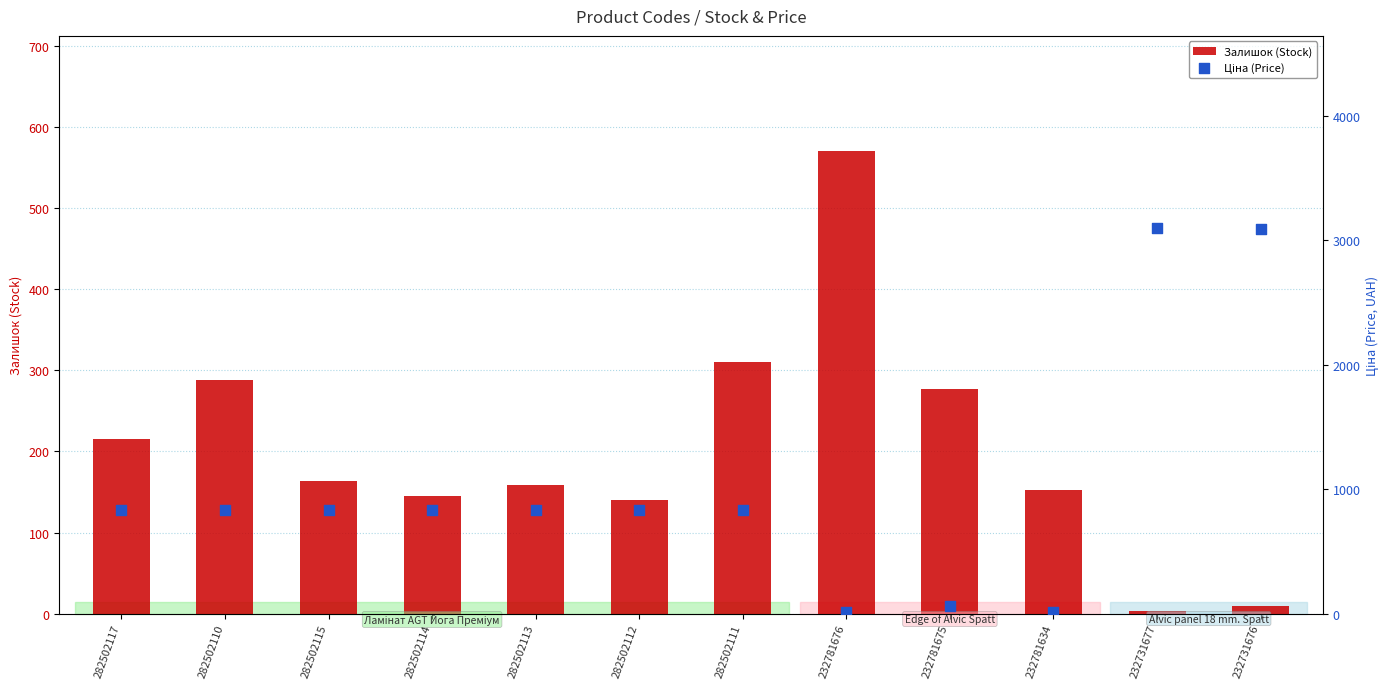

Which series reaches the maximum Y coordinate?

Ціна (Price)